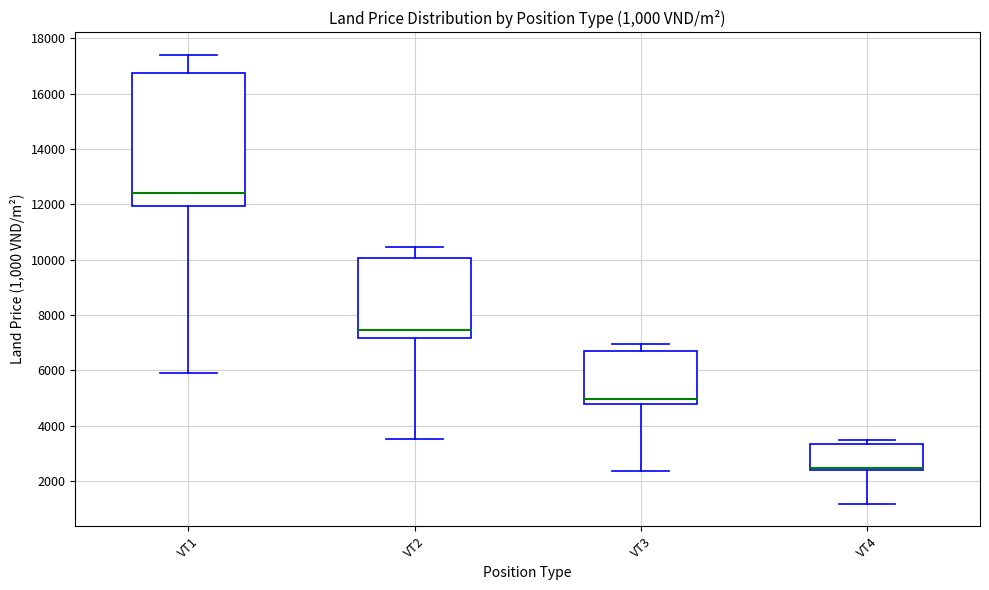

Which box is the tallest, from its lower edge to its upper edge?

VT1